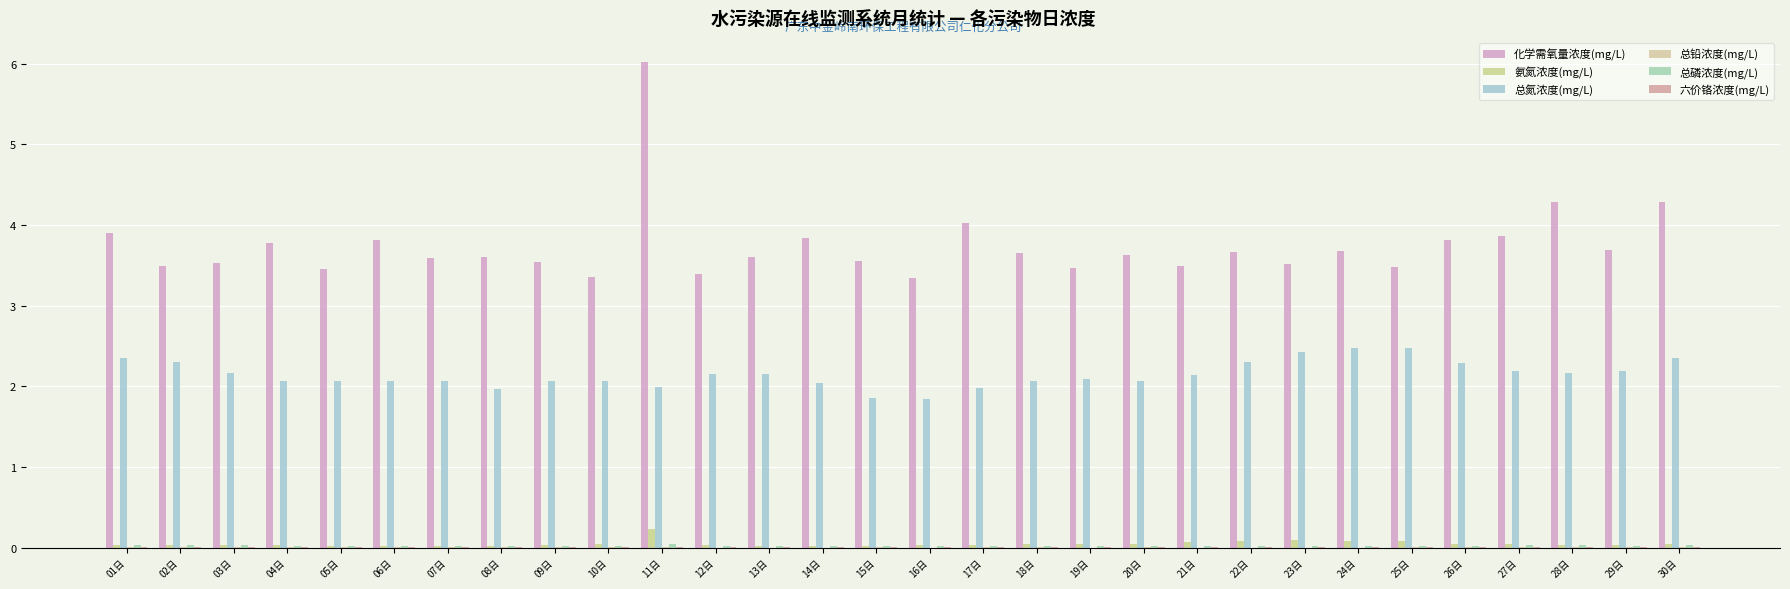

How many categories are shown in the chart?

30